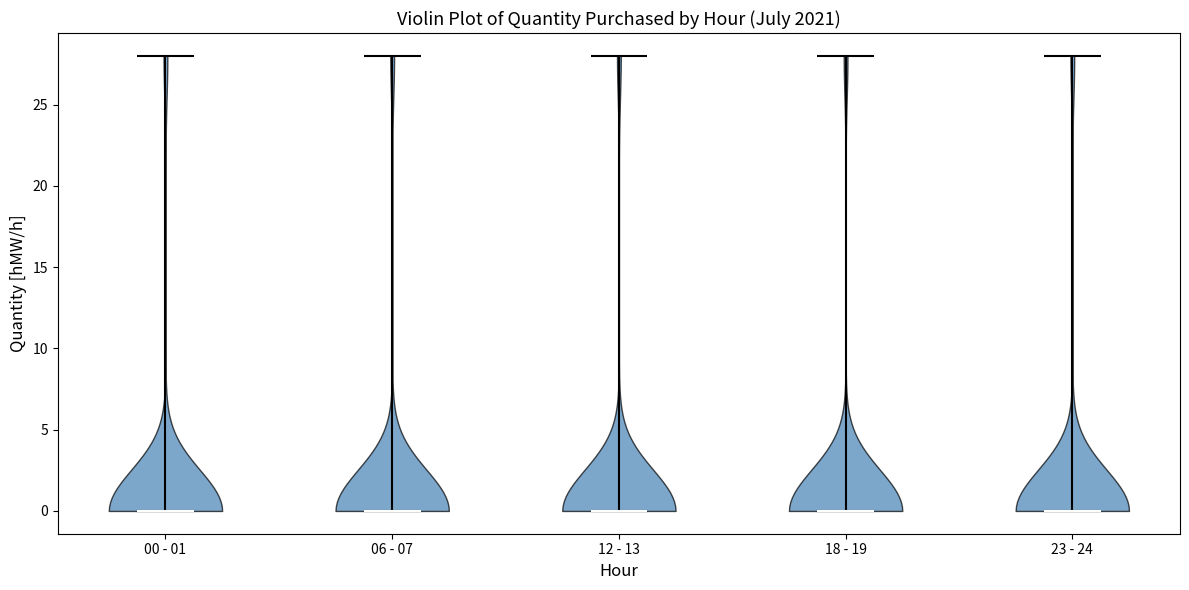

What is the lowest point the violin for 12 - 13 reaches on the y-axis? The values are not printed on the chart, so give them approximately, as read against the axis.

0